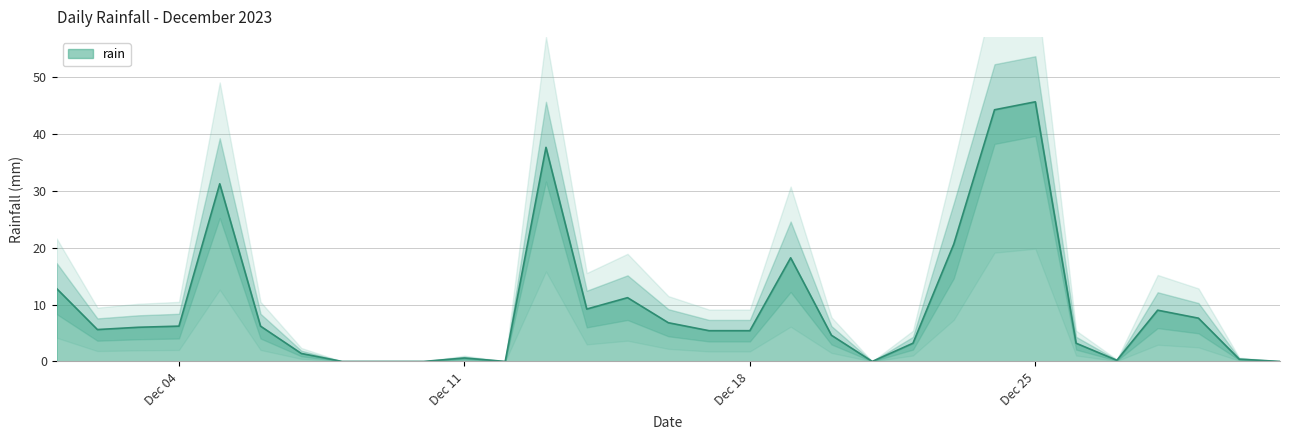

True or false: the data shows 5.5 at 2023-12-28.

False